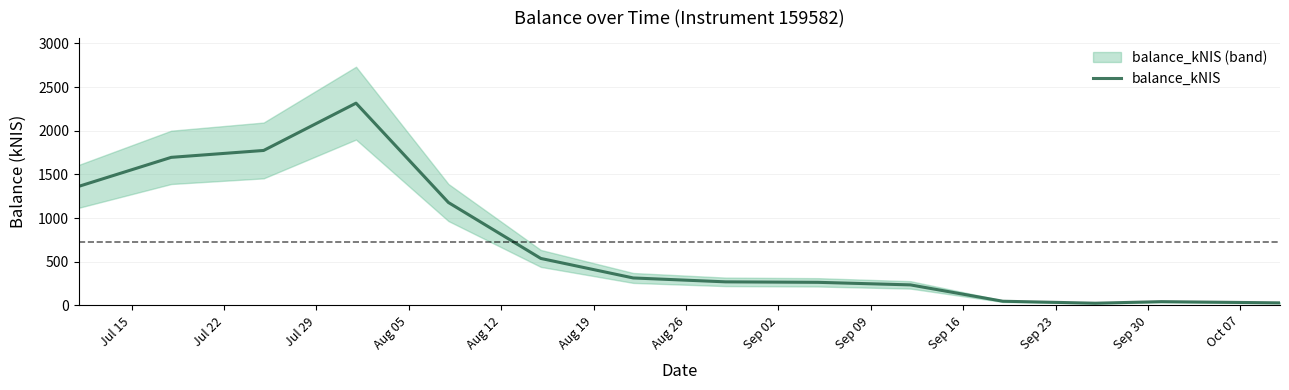

Does the chart have visible grid lines?

Yes